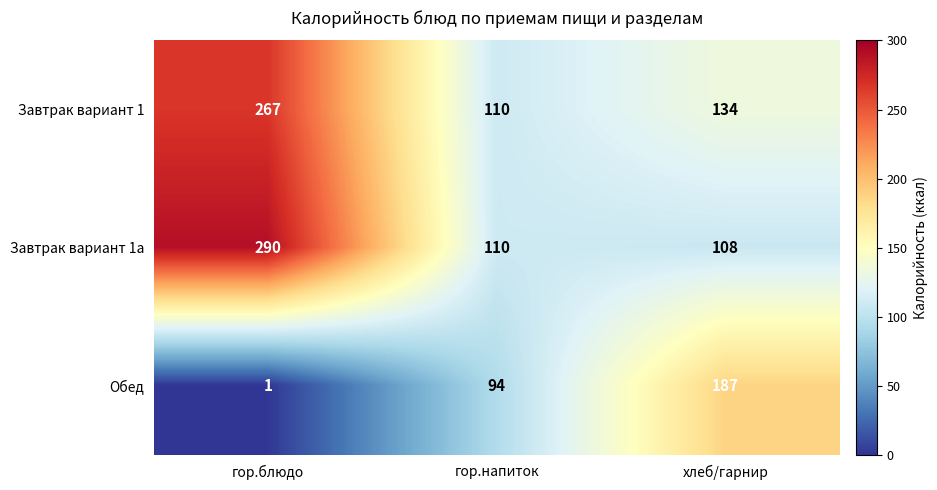

What is the difference between the maximum and minimum values in the Завтрак вариант 1а series?

182